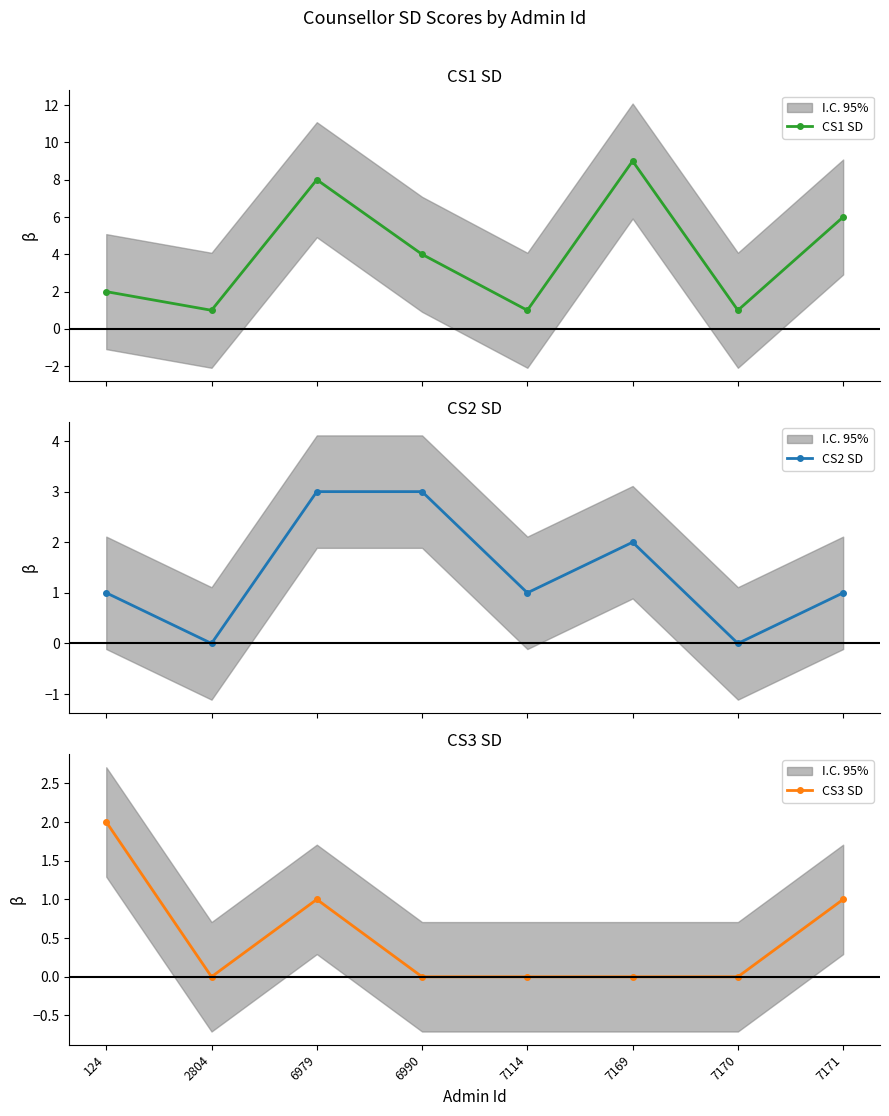

True or false: CS3 SD and CS2 SD intersect in this chart.

False